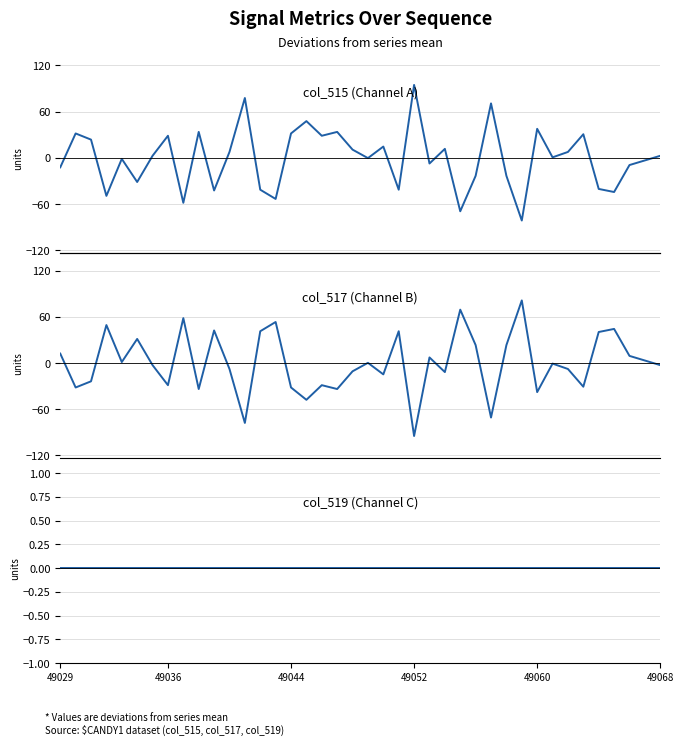

What are all the series names shown in the legend?

col_515, col_517, col_519